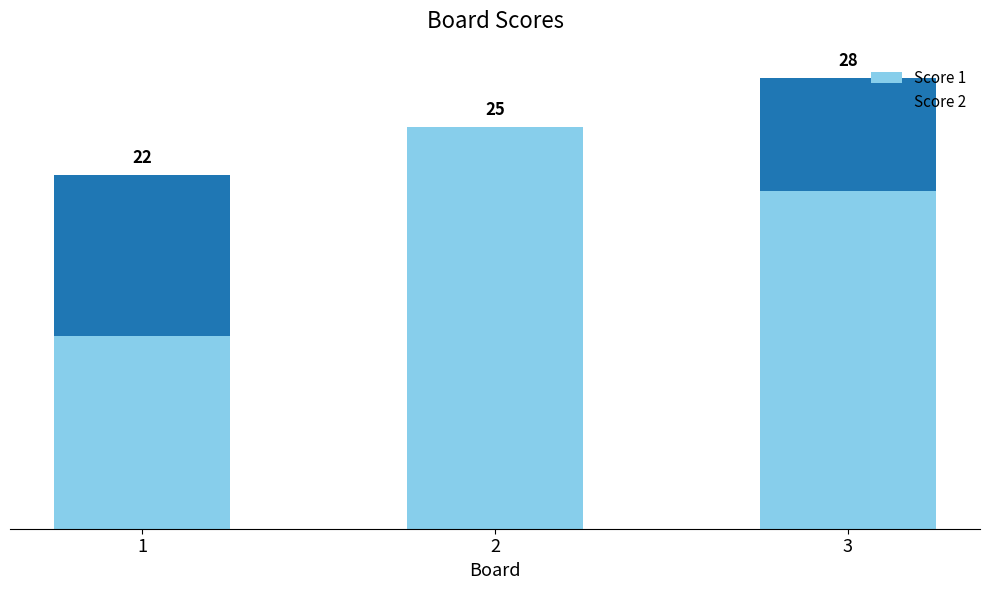

The value of Score 1 at 3 is 9. True or false?

False